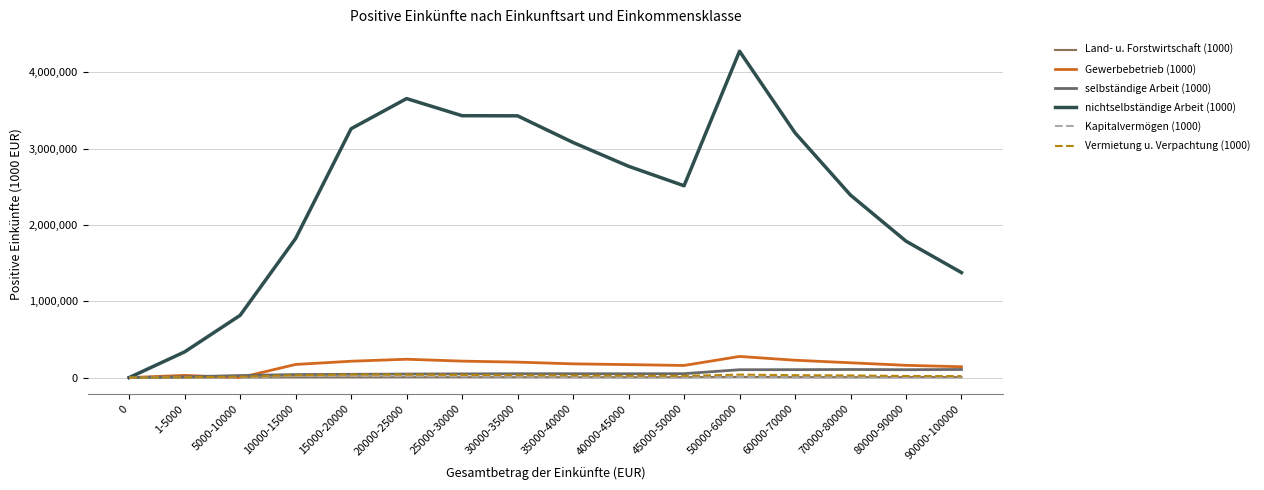

What is the highest value of the selbständige Arbeit (1000) series?

106379